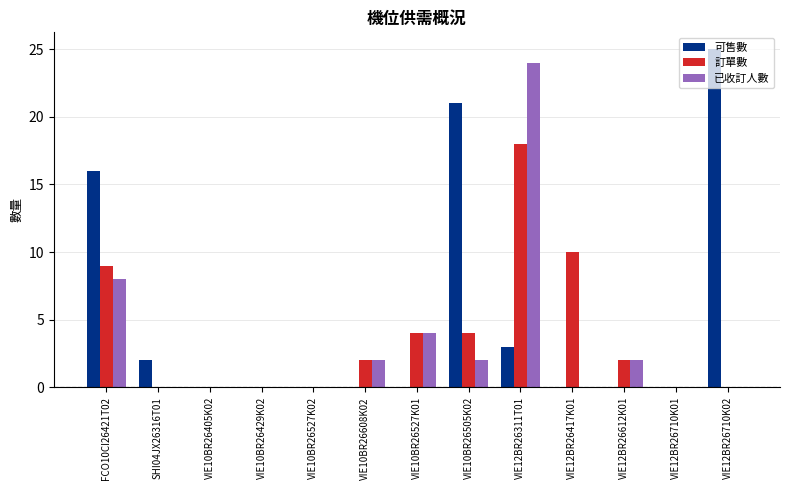

Reading left to right, what are all the values shown in this chart?

可售數: 16	2	0	0	0	0	0	21	3	0	0	0	25
訂單數: 9	0	0	0	0	2	4	4	18	10	2	0	0
已收訂人數: 8	0	0	0	0	2	4	2	24	0	2	0	0